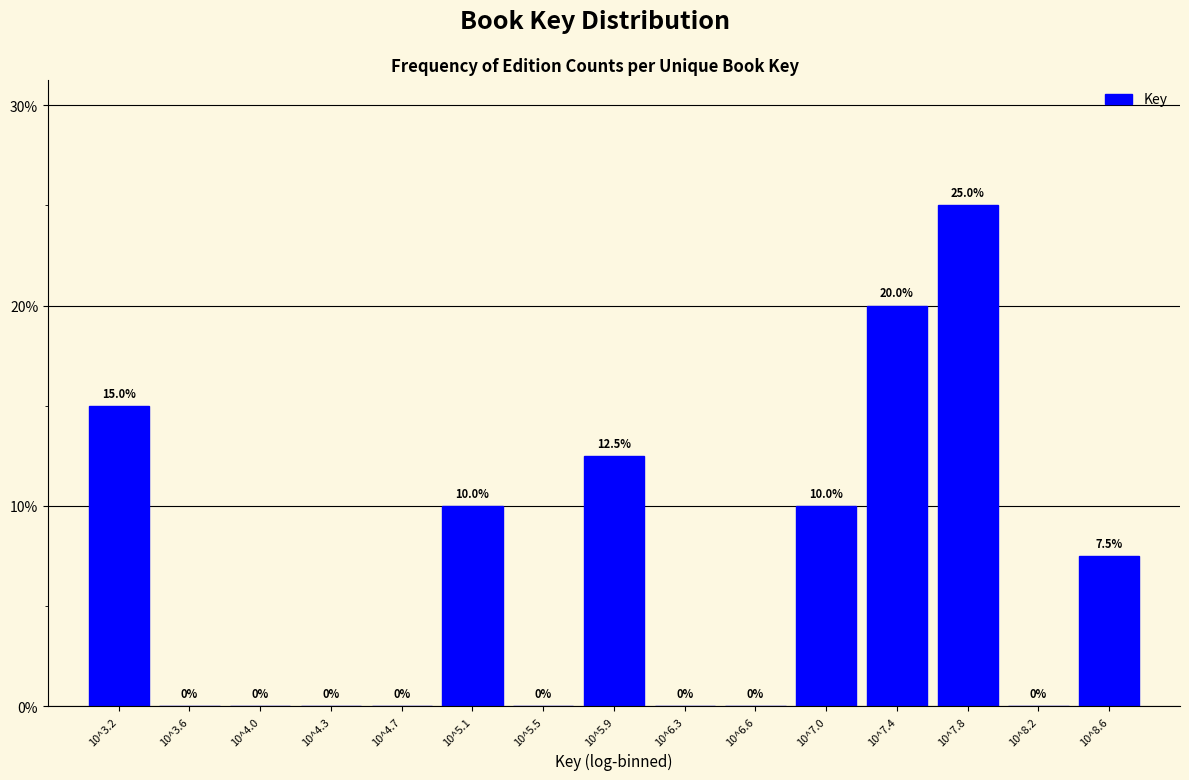

Reading right to left, list all the values displayed in this chart.

10^8.6=7.5	10^8.2=0.0	10^7.8=25.0	10^7.4=20.0	10^7.0=10.0	10^6.6=0.0	10^6.3=0.0	10^5.9=12.5	10^5.5=0.0	10^5.1=10.0	10^4.7=0.0	10^4.3=0.0	10^4.0=0.0	10^3.6=0.0	10^3.2=15.0